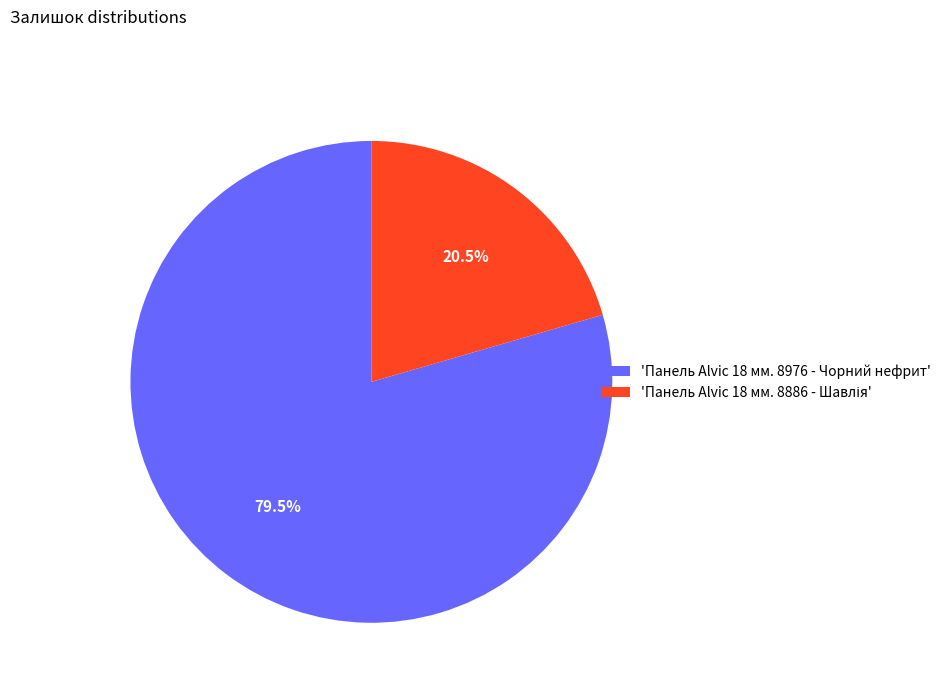

Is 'Панель Alvic 18 мм. 8976 - Чорний нефрит' the majority of the pie?

Yes